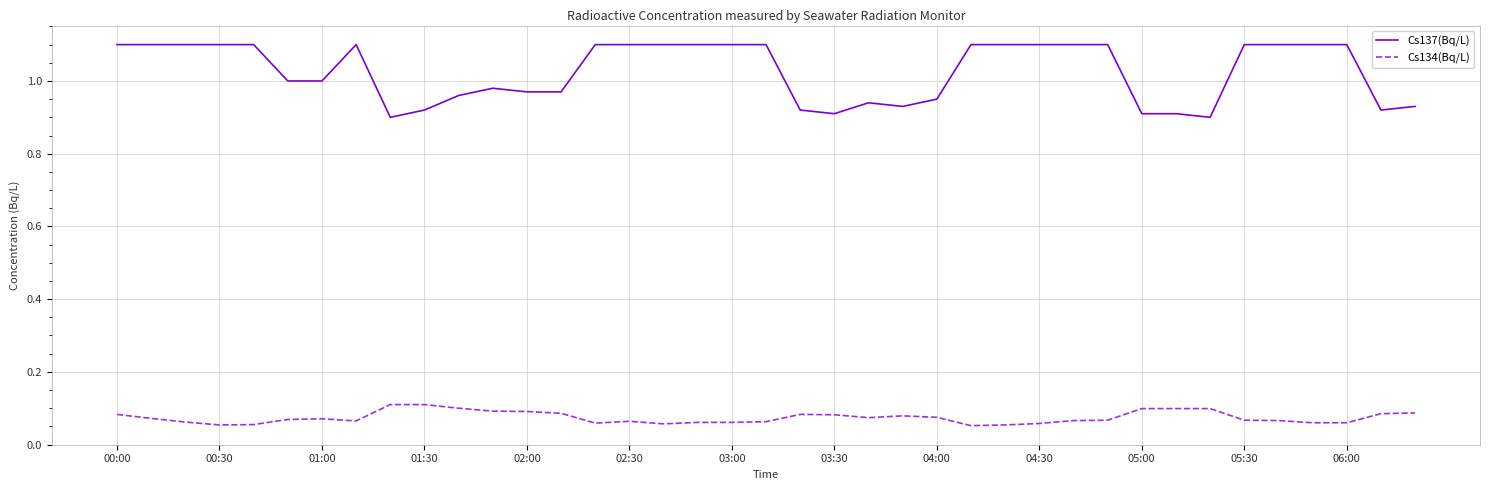

True or false: Cs134(Bq/L) and Cs137(Bq/L) cross at least once.

False